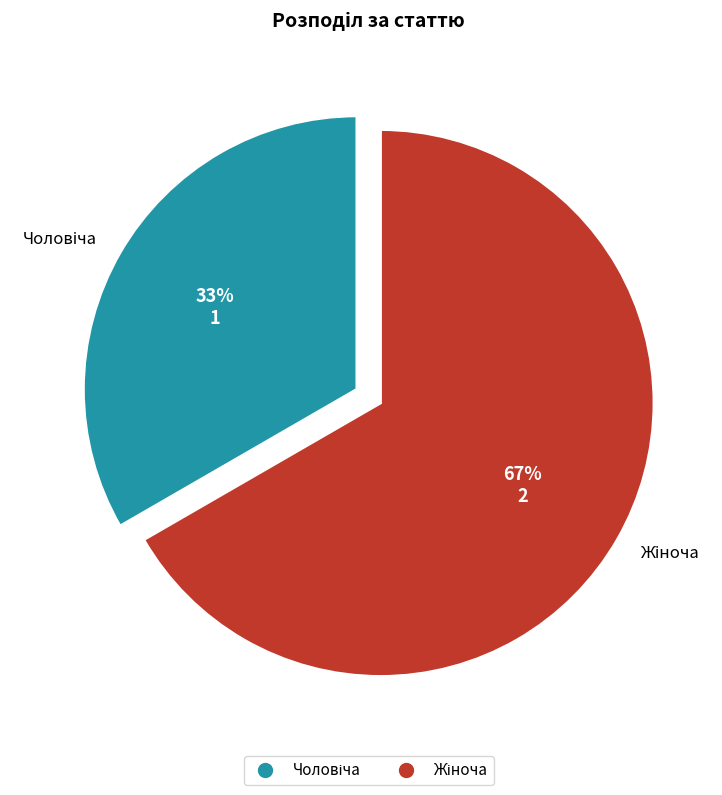

Does any single category account for the majority?

Yes